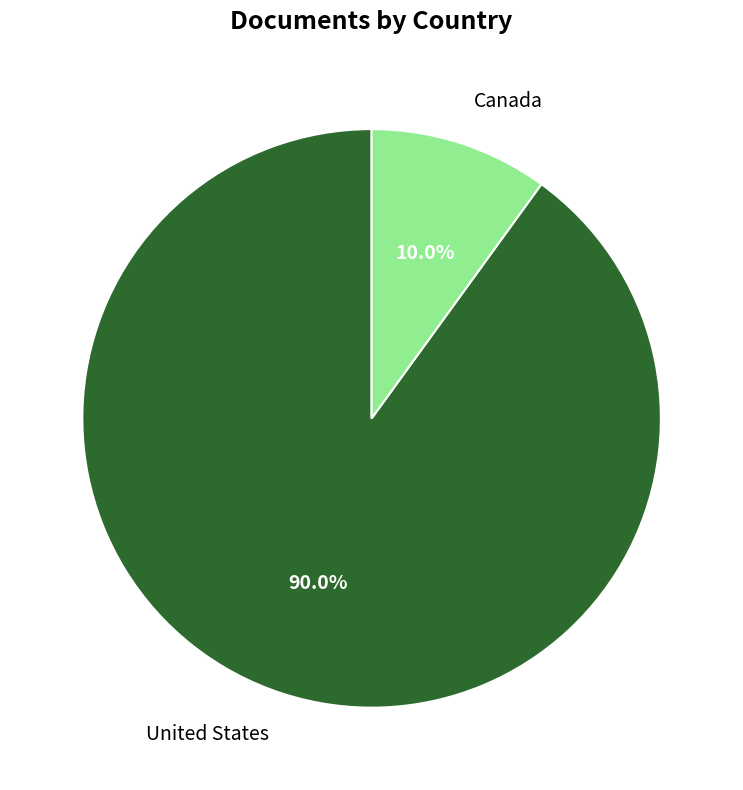

Is there a majority slice in this chart?

Yes